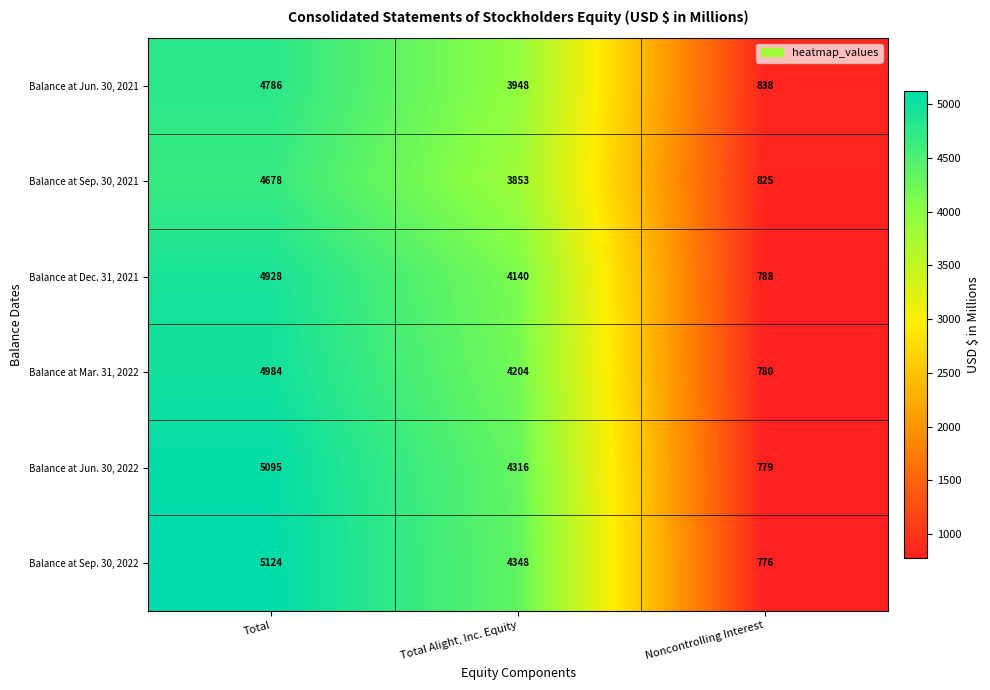

Rank the series by their maximum value, from highest to lowest.

Balance at Sep. 30, 2022, Balance at Jun. 30, 2022, Balance at Mar. 31, 2022, Balance at Dec. 31, 2021, Balance at Jun. 30, 2021, Balance at Sep. 30, 2021